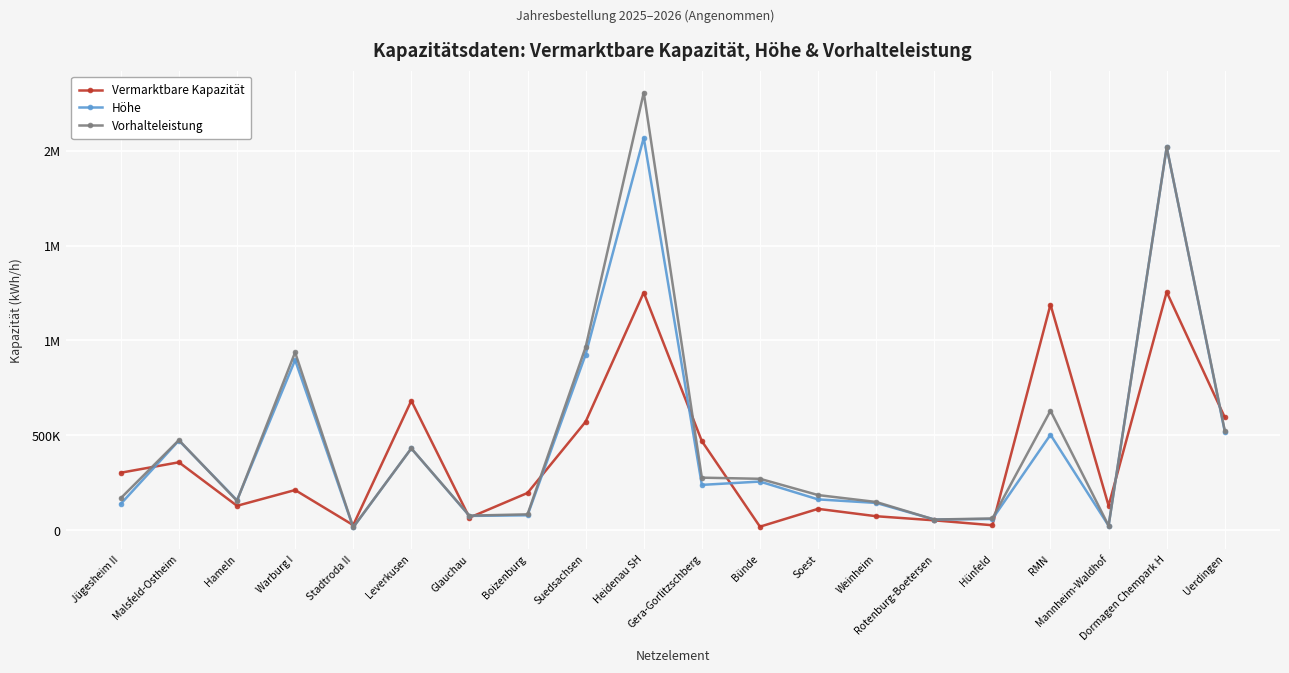

Does the chart display data point markers on the line(s)?

Yes